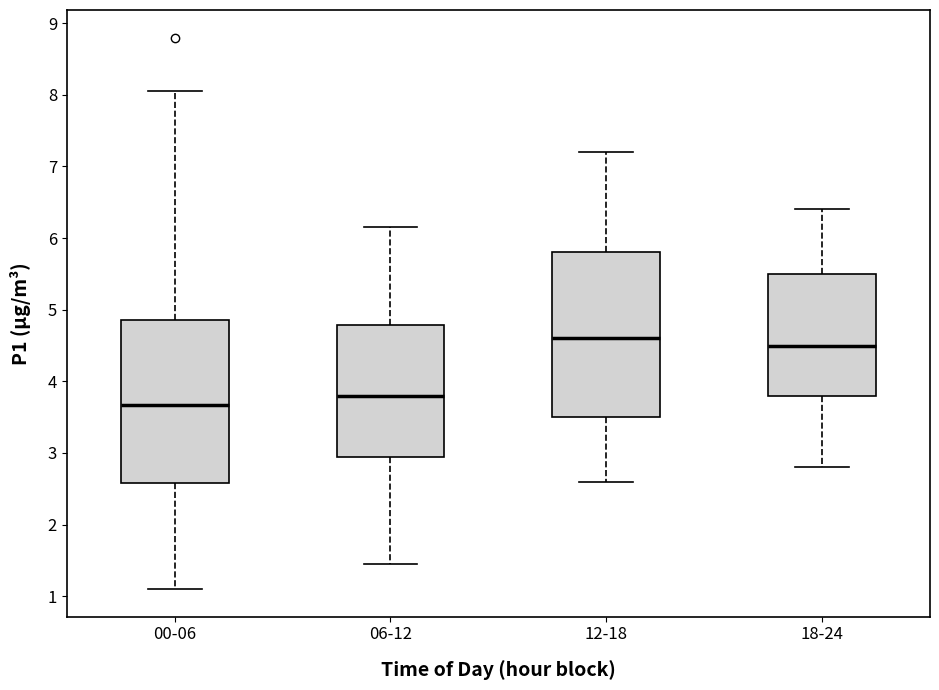

Reading left to right, read every box against the y-axis: the position of its median line, the range the box covers, and the ends of its whiskers. The values are not printed on the chart, so give them approximately, as read against the axis.

00-06: median 3.7, box 2.6 to 4.9, whiskers 1.1 to 8.1
06-12: median 3.8, box 3.0 to 4.8, whiskers 1.5 to 6.2
12-18: median 4.6, box 3.5 to 5.8, whiskers 2.6 to 7.2
18-24: median 4.5, box 3.8 to 5.5, whiskers 2.8 to 6.4